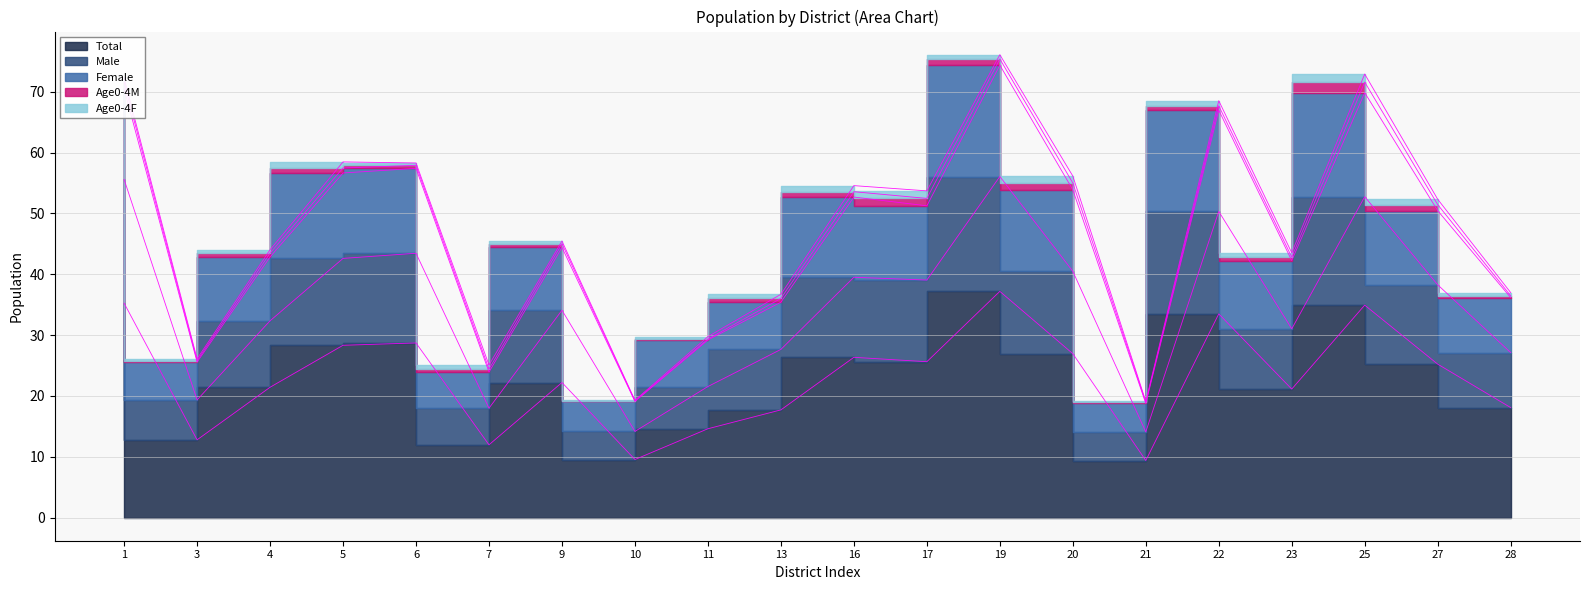

What is the highest value of the Male series?

56.1